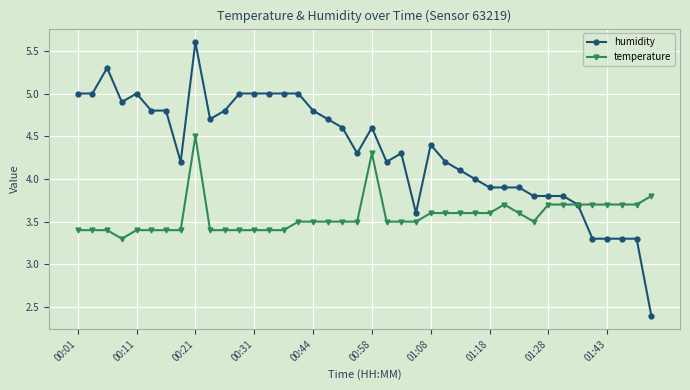

Which series has the largest total across all categories?

humidity